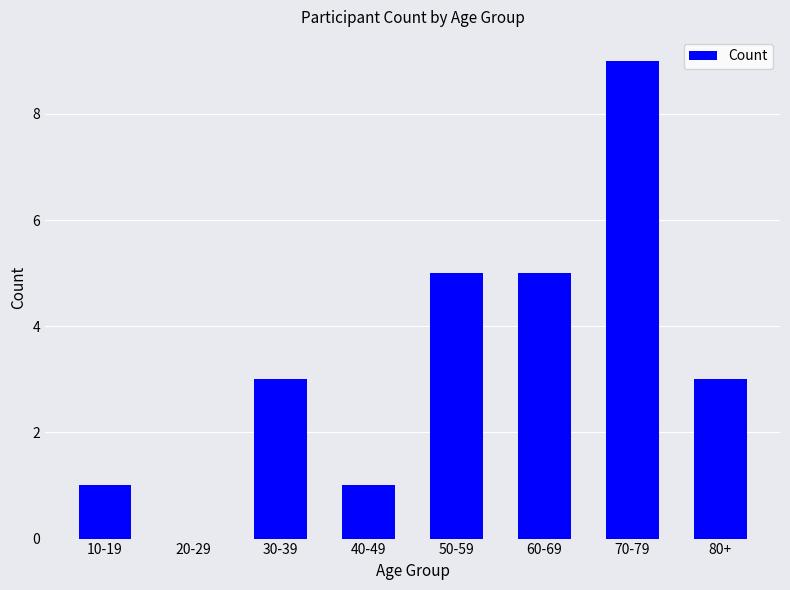

The value at 50-59 is 5. True or false?

True